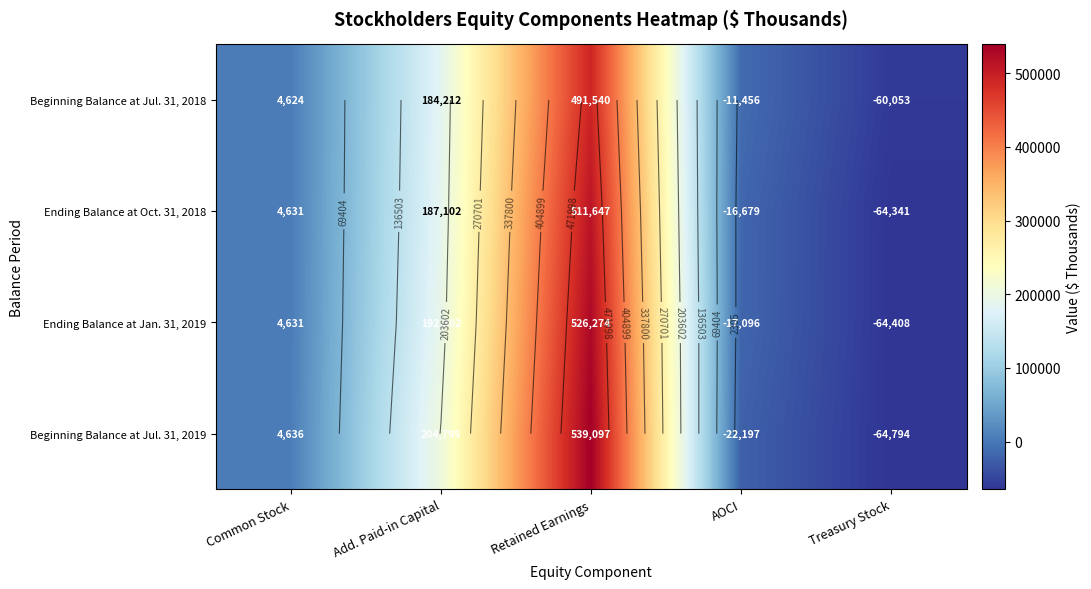

Rank the categories by Ending Balance at Oct. 31, 2018 value from highest to lowest.

Retained Earnings, Add. Paid-in Capital, Common Stock, AOCI, Treasury Stock